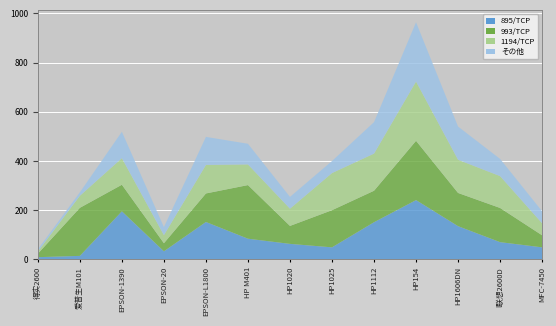

Reading left to right, extract all data points from this chart.

895/TCP: 得实2600=8.9	爱普生M101=14.2	EPSON-1390=195.4	EPSON-20=32.8	EPSON-L1800=152.0	HP M401=84.0	HP1020=63.0	HP1025=48.9	HP1112=151.0	HP154=241.0	HP1606DN=135.0	l联想2600D=70.0	MFC-7450=48.9
993/TCP: 得实2600=14.2	爱普生M101=195.4	EPSON-1390=108.0	EPSON-20=32.8	EPSON-L1800=116.0	HP M401=218.0	HP1020=73.0	HP1025=151.0	HP1112=128.0	HP154=241.0	HP1606DN=135.0	l联想2600D=139.0	MFC-7450=48.9
1194/TCP: 得实2600=8.9	爱普生M101=48.9	EPSON-1390=108.0	EPSON-20=32.8	EPSON-L1800=116.0	HP M401=84.0	HP1020=70.0	HP1025=151.0	HP1112=151.0	HP154=241.0	HP1606DN=135.0	l联想2600D=129.5	MFC-7450=48.9
その他: 得实2600=8.9	爱普生M101=14.2	EPSON-1390=107.6	EPSON-20=32.8	EPSON-L1800=114.0	HP M401=84.0	HP1020=48.0	HP1025=48.9	HP1112=128.0	HP154=241.0	HP1606DN=135.0	l联想2600D=70.0	MFC-7450=48.9